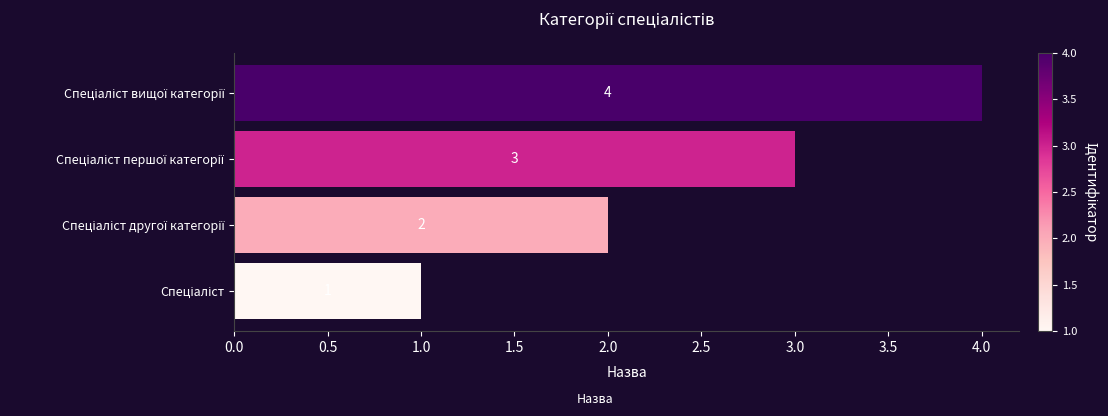

What is the maximum value shown in the chart?

4